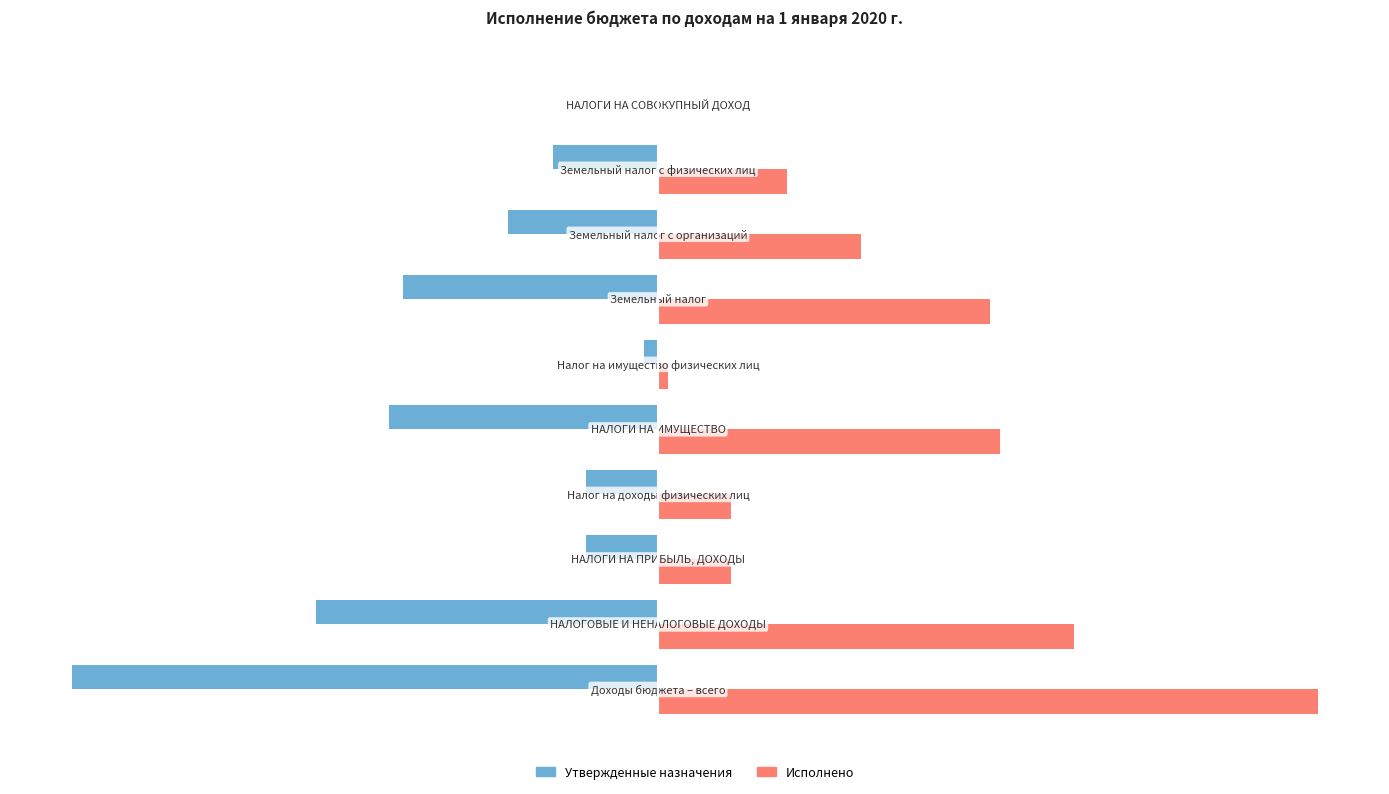

What are all the series names shown in the legend?

Утвержденные назначения, Исполнено